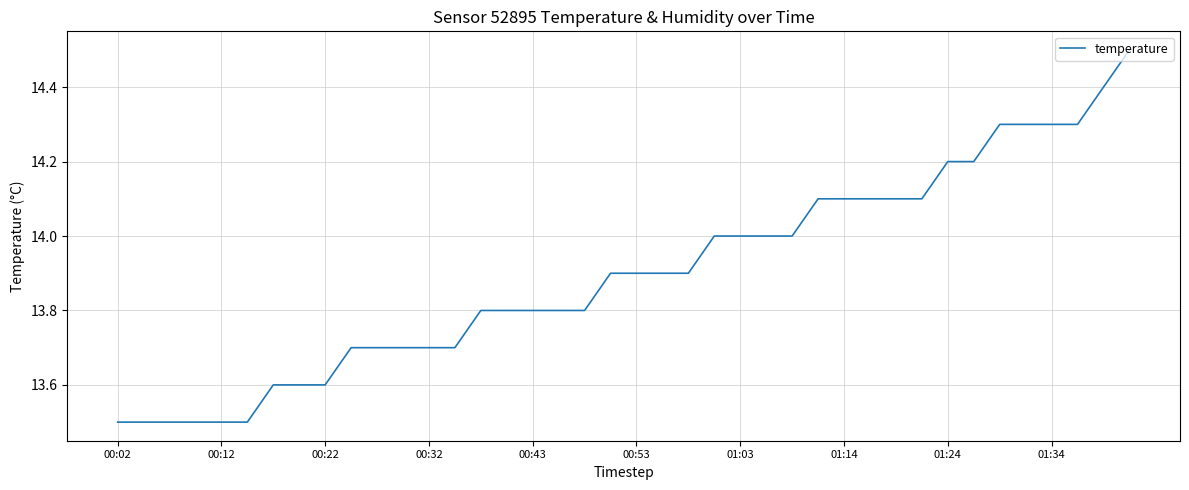

How many lines are shown in the chart?

1